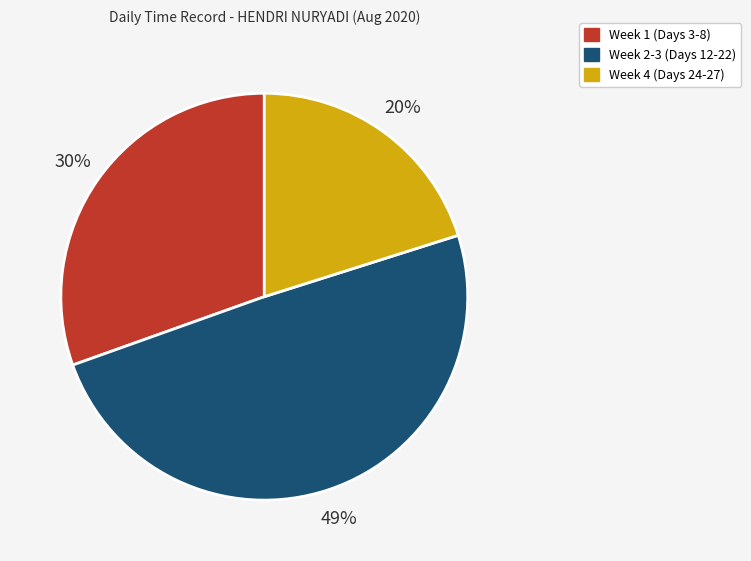

To the nearest percent, what is the average slice percentage?

33%